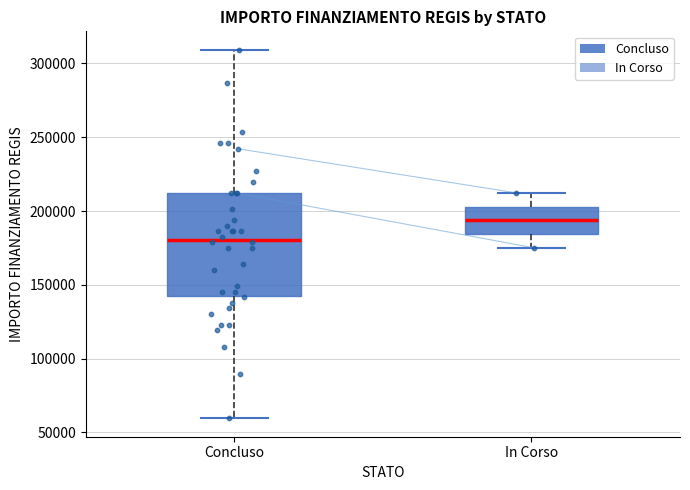

Comparing the boxes themselves (not the whiskers), which one is the tallest?

Concluso